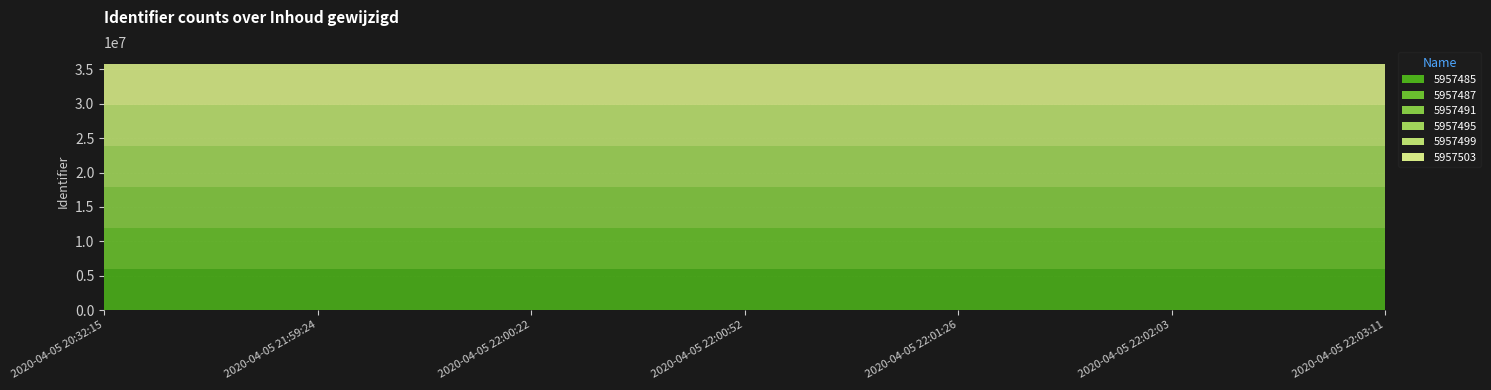

Reading left to right, list all the values displayed in this chart.

5957485: 2020-04-05 20:32:15=5957485	2020-04-05 21:59:24=5957485	2020-04-05 22:00:22=5957485	2020-04-05 22:00:52=5957485	2020-04-05 22:01:26=5957485	2020-04-05 22:02:03=5957485	2020-04-05 22:03:11=5957485
5957487: 2020-04-05 20:32:15=5957487	2020-04-05 21:59:24=5957487	2020-04-05 22:00:22=5957487	2020-04-05 22:00:52=5957487	2020-04-05 22:01:26=5957487	2020-04-05 22:02:03=5957487	2020-04-05 22:03:11=5957487
5957491: 2020-04-05 20:32:15=5957491	2020-04-05 21:59:24=5957491	2020-04-05 22:00:22=5957491	2020-04-05 22:00:52=5957491	2020-04-05 22:01:26=5957491	2020-04-05 22:02:03=5957491	2020-04-05 22:03:11=5957491
5957495: 2020-04-05 20:32:15=5957495	2020-04-05 21:59:24=5957495	2020-04-05 22:00:22=5957495	2020-04-05 22:00:52=5957495	2020-04-05 22:01:26=5957495	2020-04-05 22:02:03=5957495	2020-04-05 22:03:11=5957495
5957499: 2020-04-05 20:32:15=5957499	2020-04-05 21:59:24=5957499	2020-04-05 22:00:22=5957499	2020-04-05 22:00:52=5957499	2020-04-05 22:01:26=5957499	2020-04-05 22:02:03=5957499	2020-04-05 22:03:11=5957499
5957503: 2020-04-05 20:32:15=5957503	2020-04-05 21:59:24=5957503	2020-04-05 22:00:22=5957503	2020-04-05 22:00:52=5957503	2020-04-05 22:01:26=5957503	2020-04-05 22:02:03=5957503	2020-04-05 22:03:11=5957503